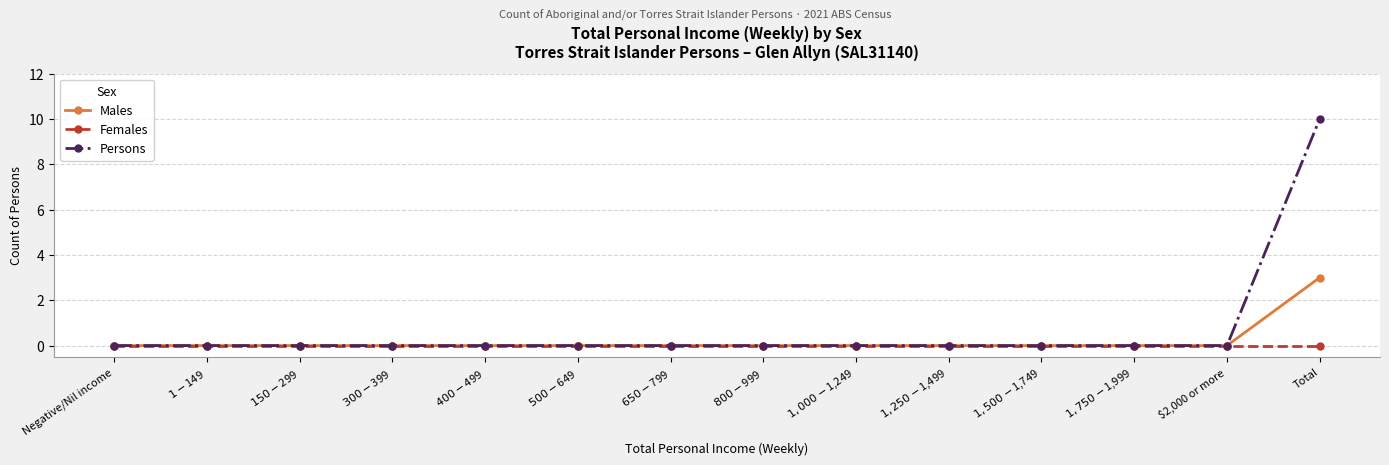

Rank the series by their maximum value, from highest to lowest.

Persons, Males, Females